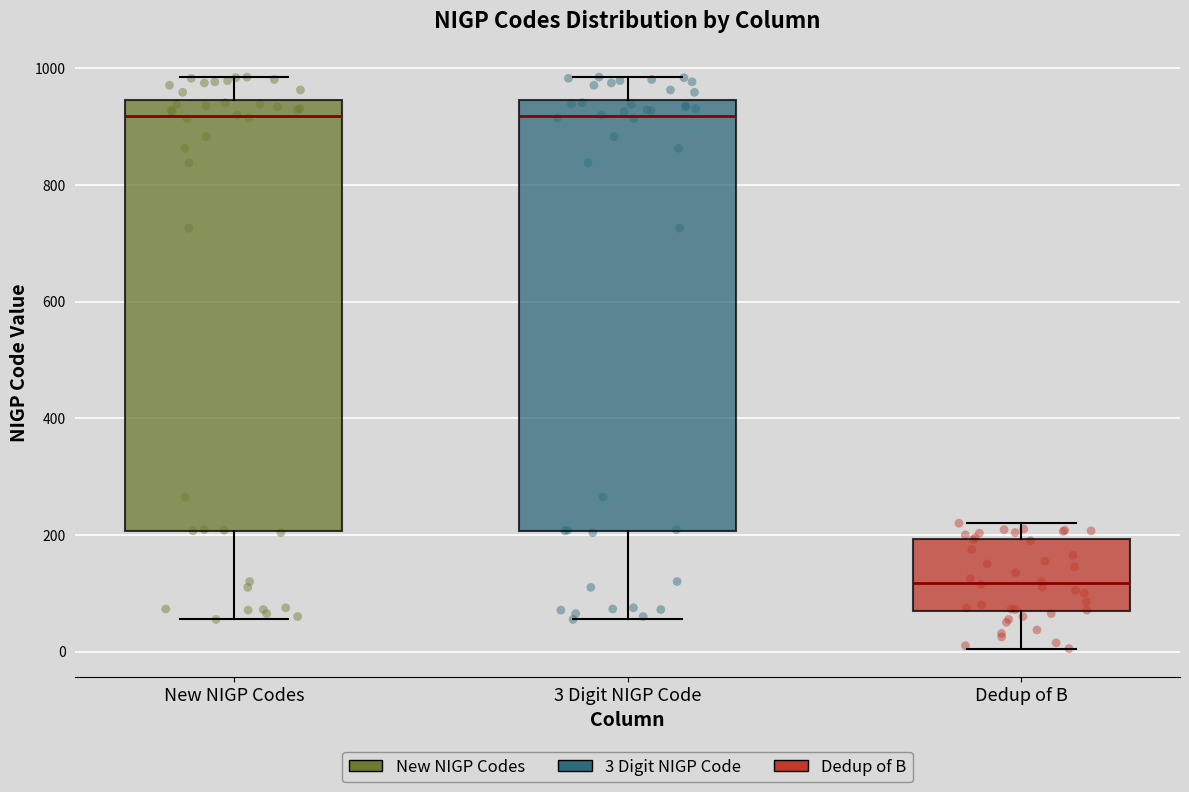

Reading left to right, transcribe this box plot: for each box, give where its median line is, the range the box spans, and where its two whiskers end, as read against the y-axis. The values are not printed on the chart, so give them approximately, as read against the axis.

New NIGP Codes: median 920, box 200 to 940, whiskers 60 to 980
3 Digit NIGP Code: median 920, box 200 to 940, whiskers 60 to 980
Dedup of B: median 120, box 60 to 200, whiskers 0 to 220